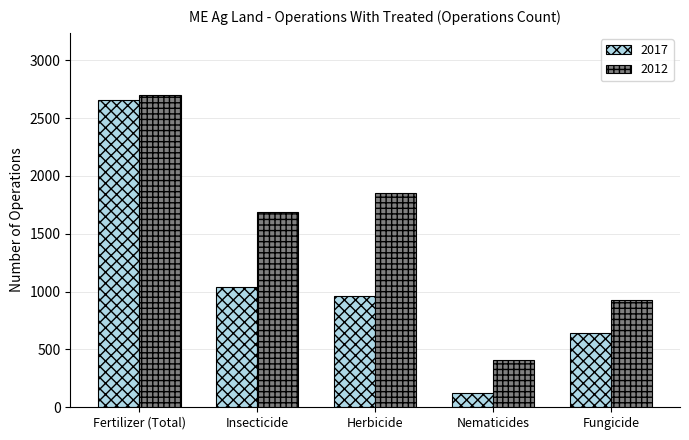

Rank the series at Herbicide from highest to lowest value.

2012, 2017